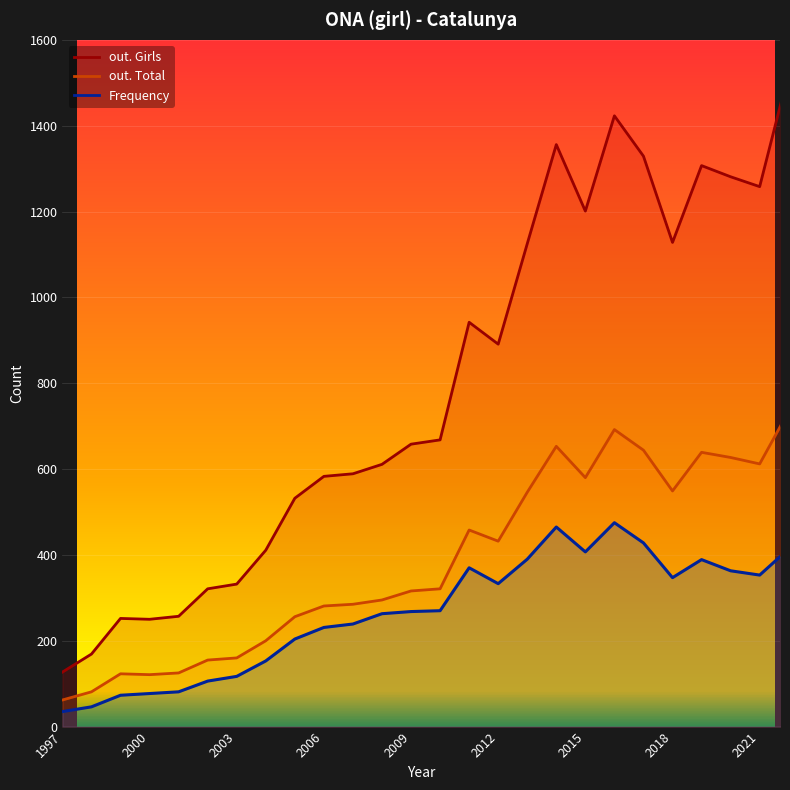

In Frequency, how many points are lower than both neighbors (excluding endpoints)?

4